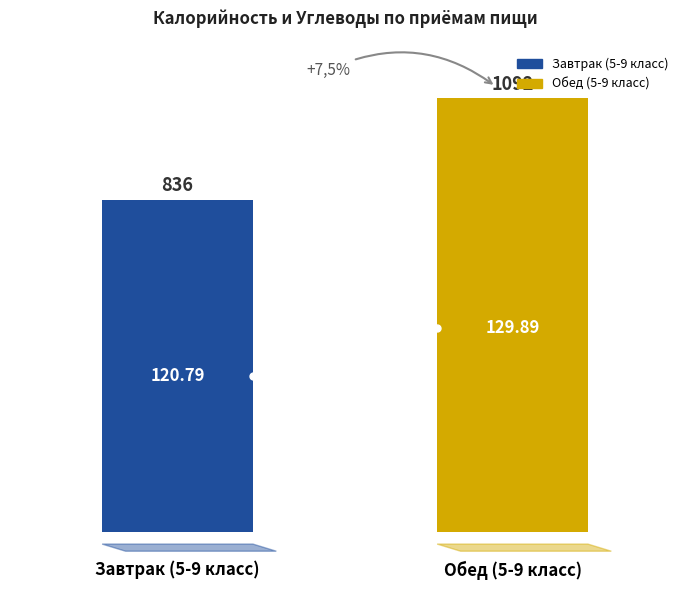

Does the chart contain any negative values?

No